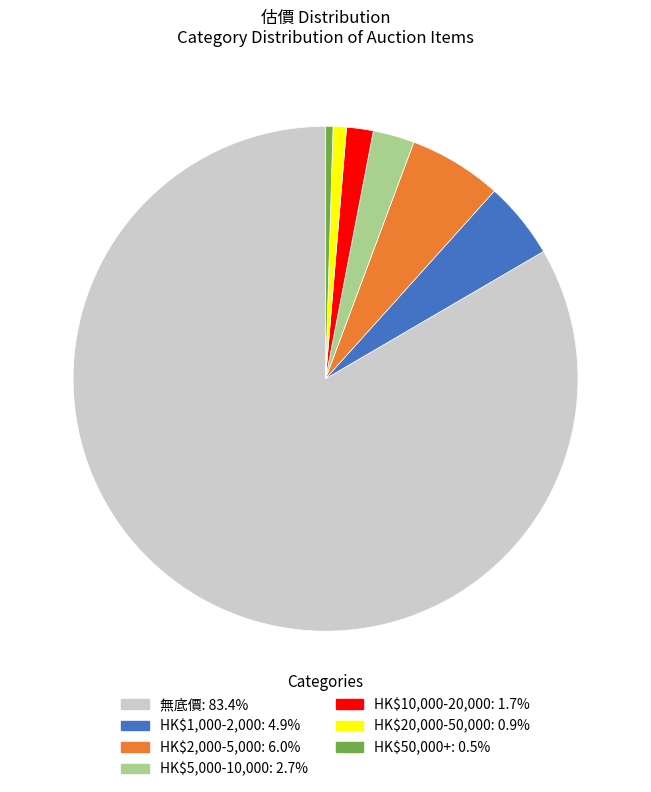

Between HK$2,000-5,000 and 無底價, which is larger?

無底價